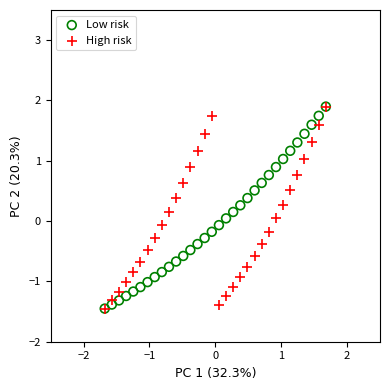

What are all the series names shown in the legend?

Low risk, High risk